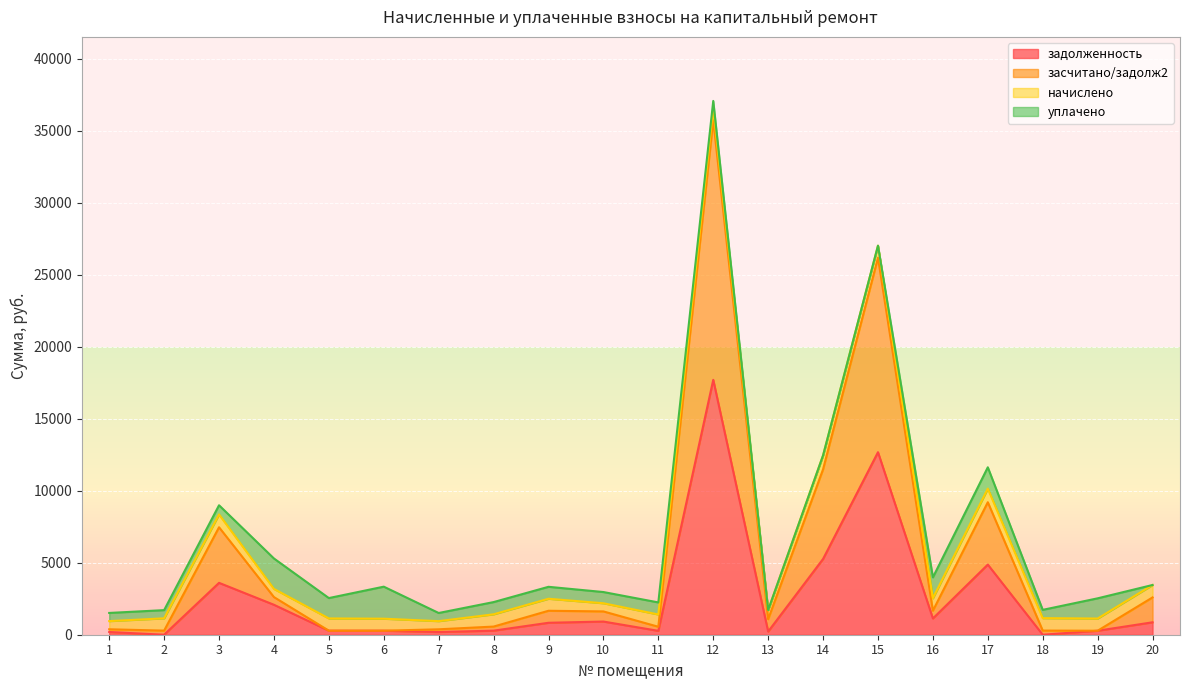

True or false: засчитано/задолж2 has more than 2 points higher than both neighbors.

True